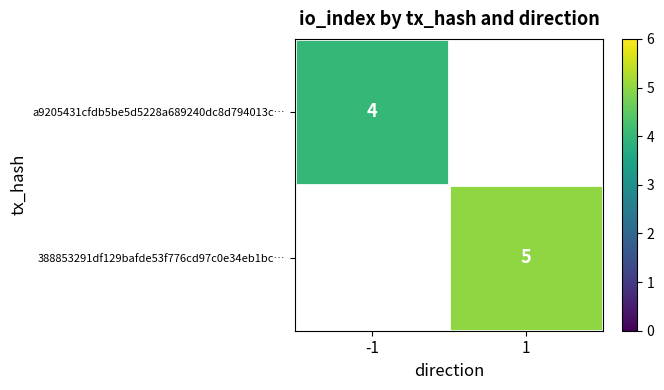

Is it true that a9205431cfdb5be5d5228a689240dc8d794013c… equals 4 at -1?

True